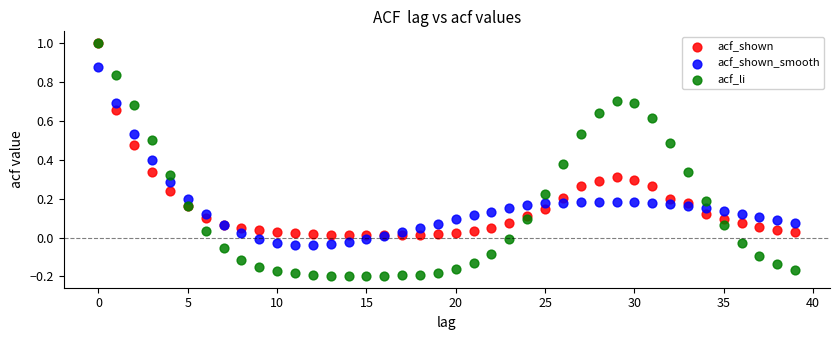

What are all the series names shown in the legend?

acf_shown, acf_shown_smooth, acf_li